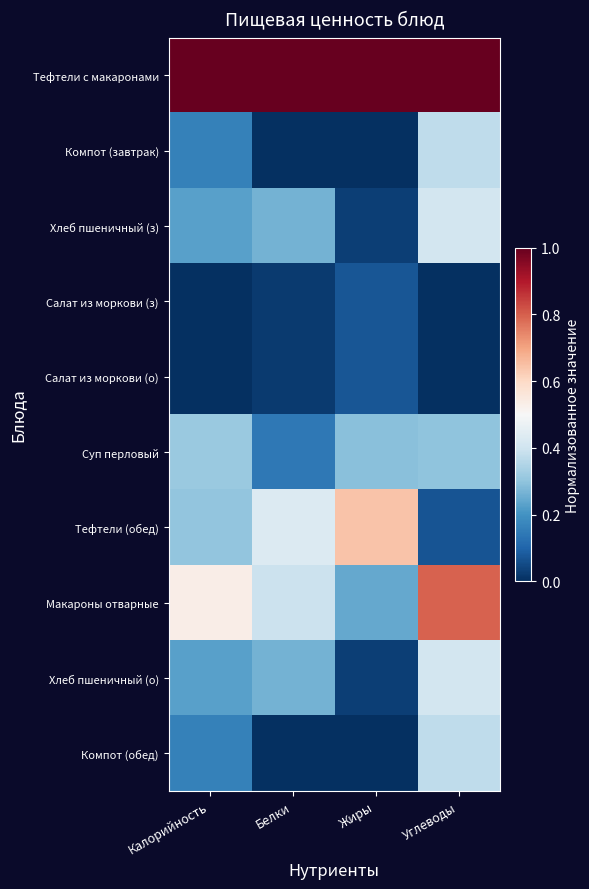

Which series changed the most between Белки and Углеводы?

Макароны отварные